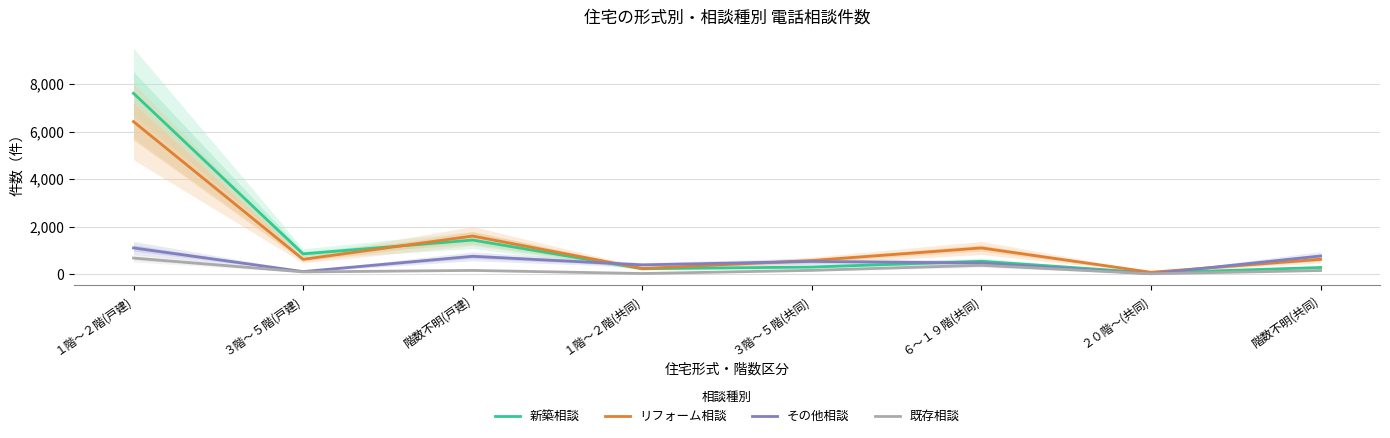

Count the number of categories in the chart.

8